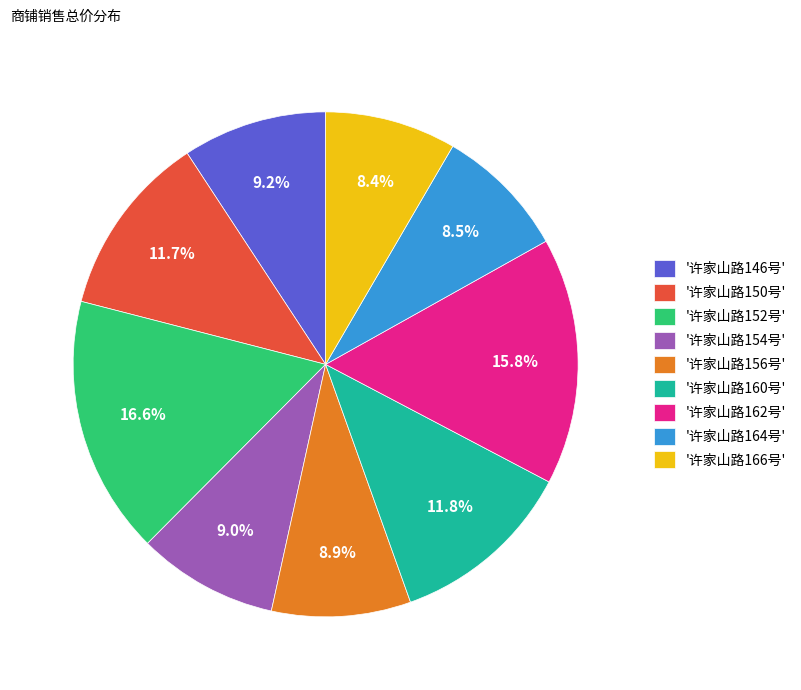

Combined, do '许家山路166号' and '许家山路160号' account for over 50%?

No